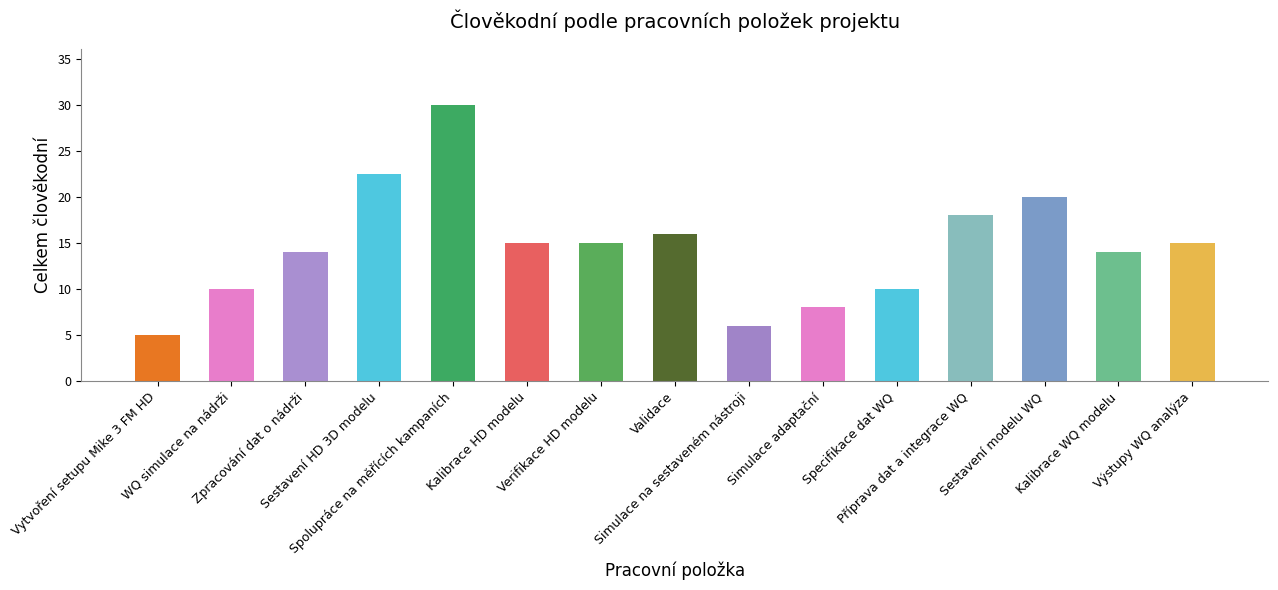

What is the sum of the values at Výstupy WQ analýza and Specifikace dat WQ?

25.0